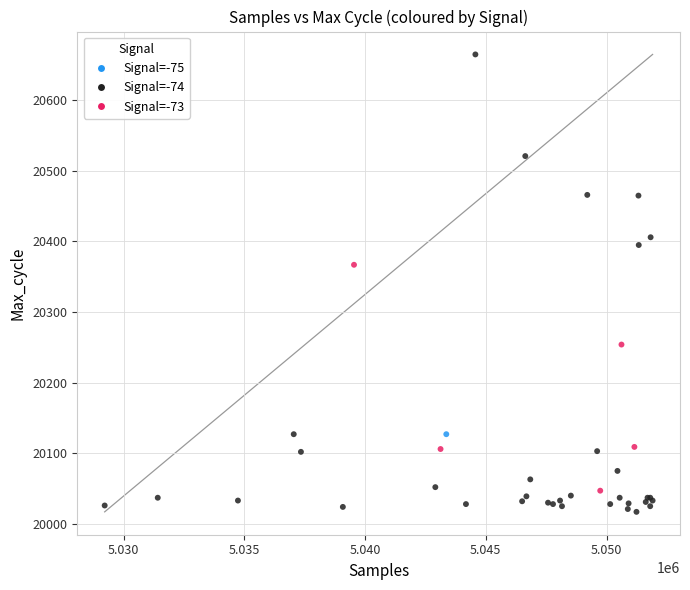

What Y value in the scatter plot is closest to 20341?

20367